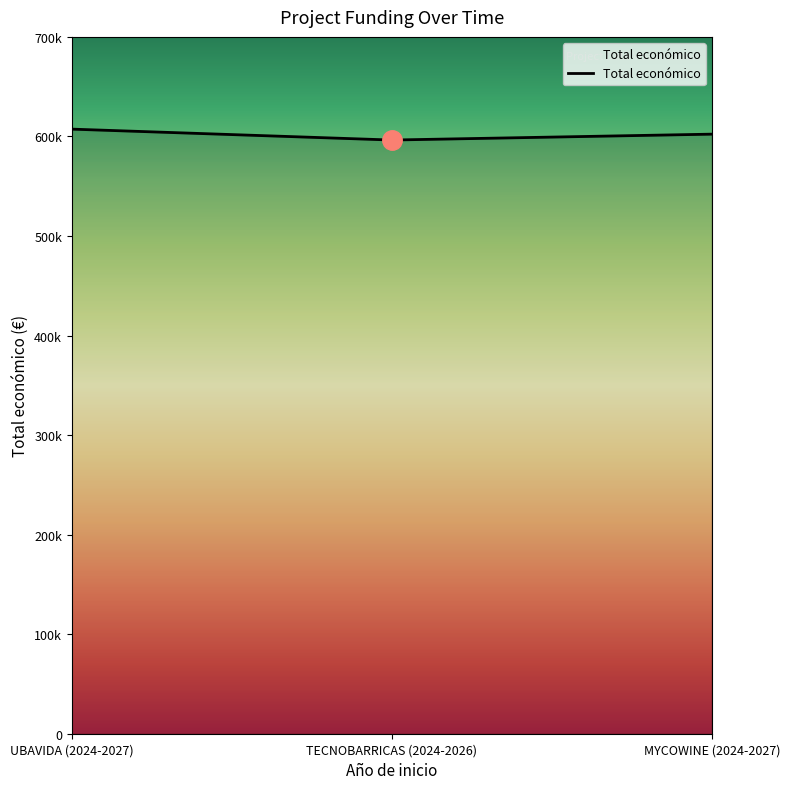

Is this an area chart (filled region under the line)?

Yes